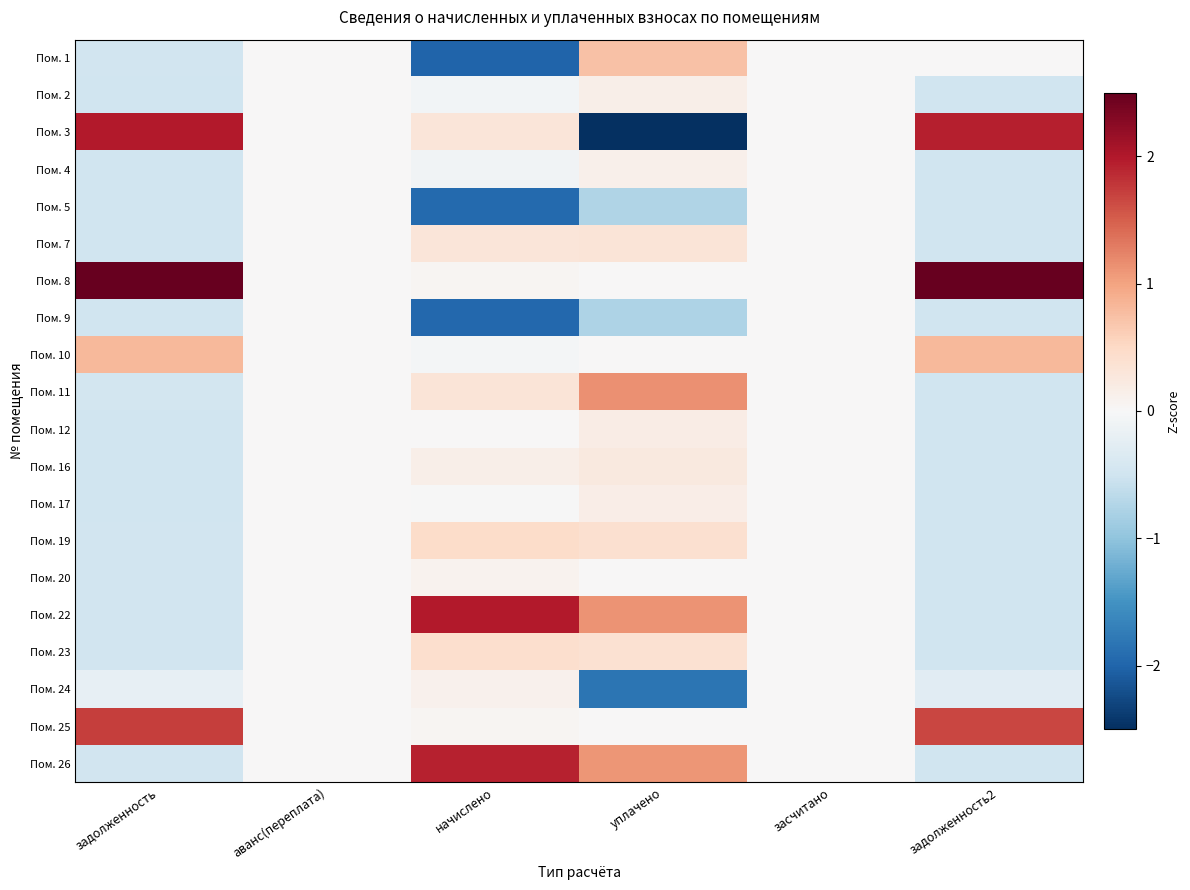

Count the number of categories in the chart.

6